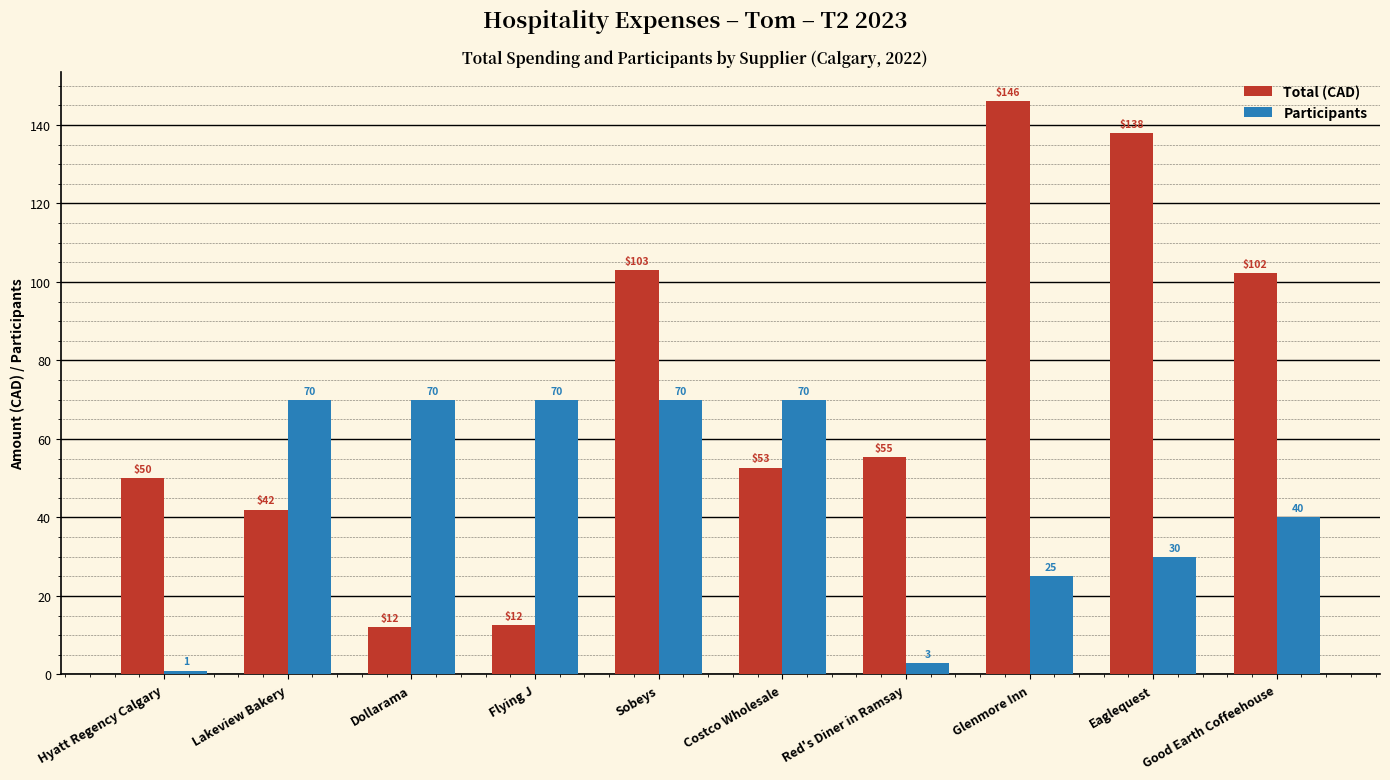

Which series changed the most between Red's Diner in Ramsay and Eaglequest?

Total (CAD)